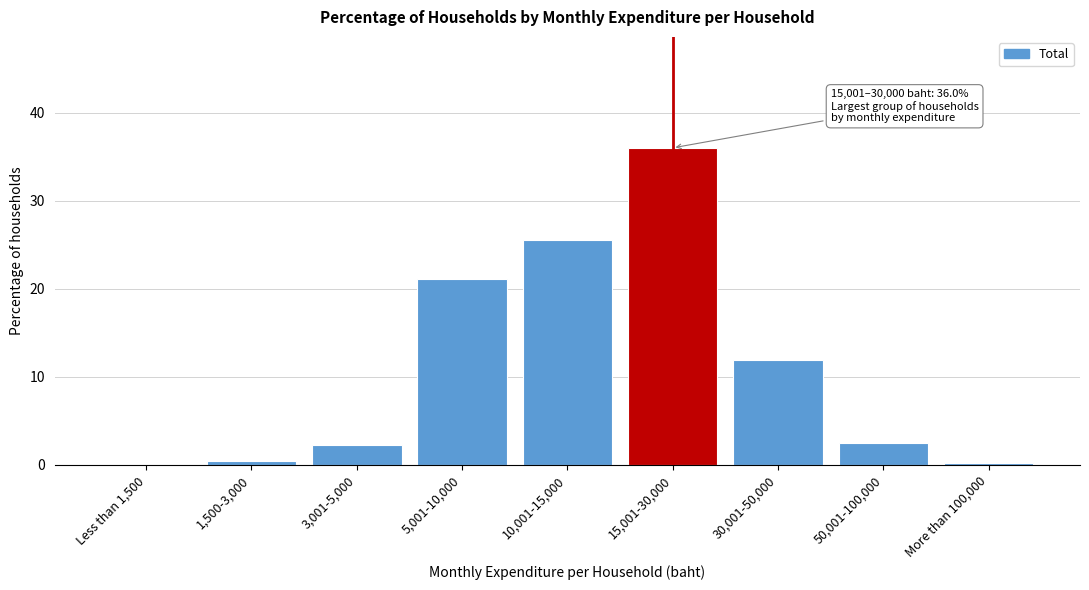

Reading left to right, transcribe all the data shown in this chart.

Less than 1,500=0.0	1,500-3,000=0.5	3,001-5,000=2.3	5,001-10,000=21.1	10,001-15,000=25.5	15,001-30,000=36.0	30,001-50,000=11.9	50,001-100,000=2.5	More than 100,000=0.2